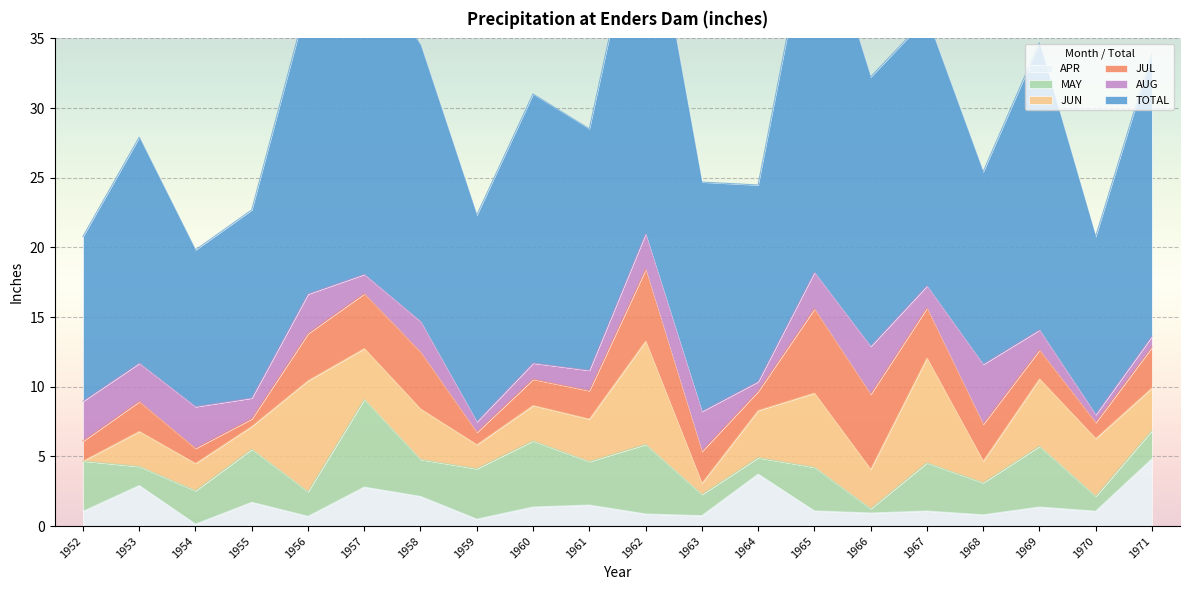

What is the difference between the maximum and minimum values in the APR series?

4.7